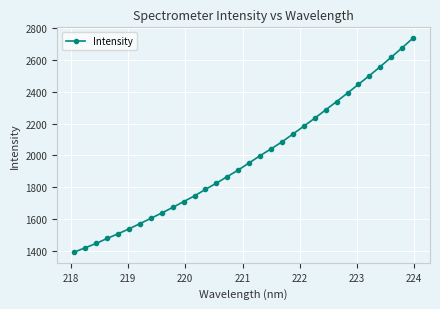

True or false: there are more than 2 points higher than both neighbors.

False